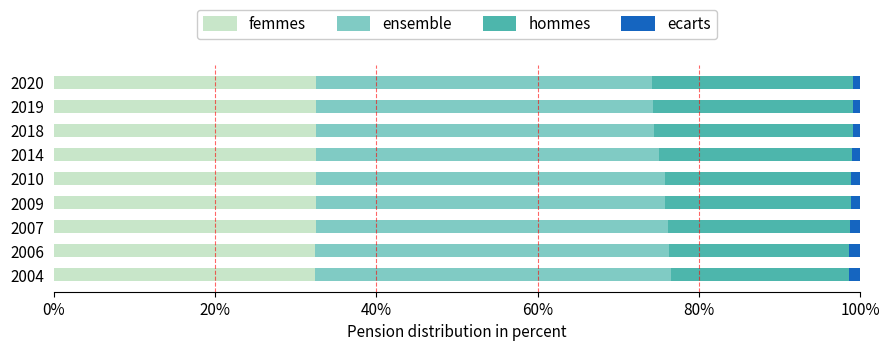

What is the highest value of the femmes series?

32.6